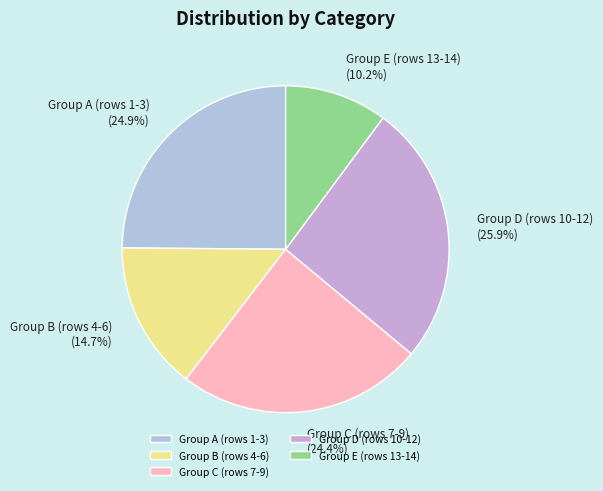

Which has a higher value, Group A (rows 1-3) (24.9%) or Group C (rows 7-9) (24.4%)?

Group A (rows 1-3) (24.9%)